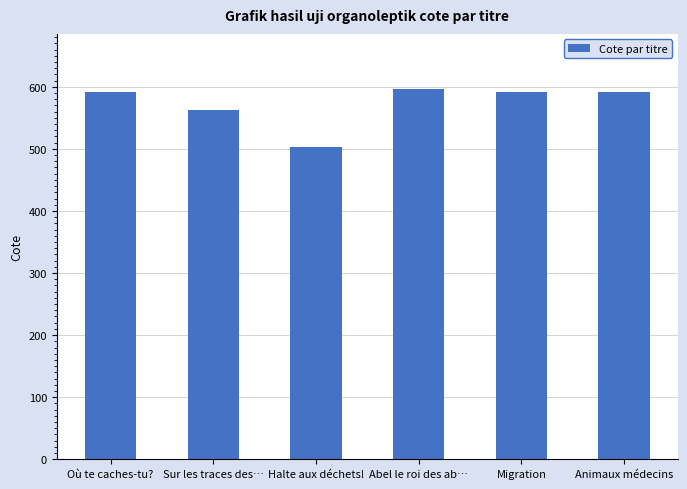

Read the value at Migration.

591.5